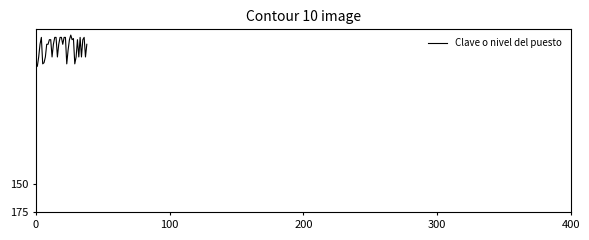

What is the maximum value shown in the chart?

49